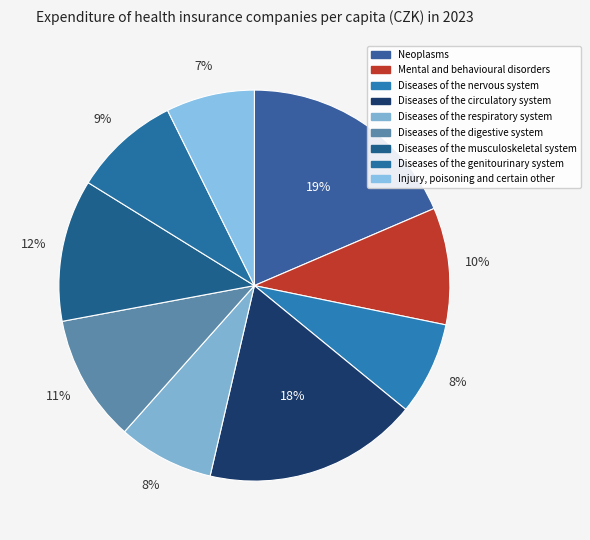

How many segments does this pie chart have?

9